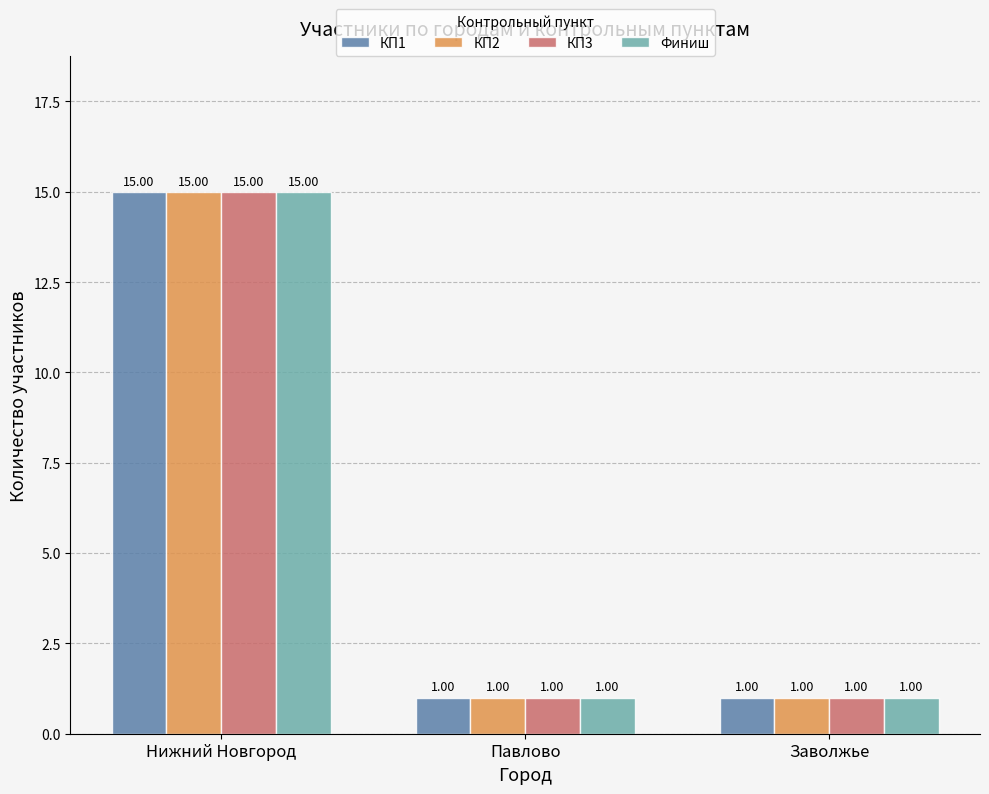

What is the total value across all series at Павлово?

4